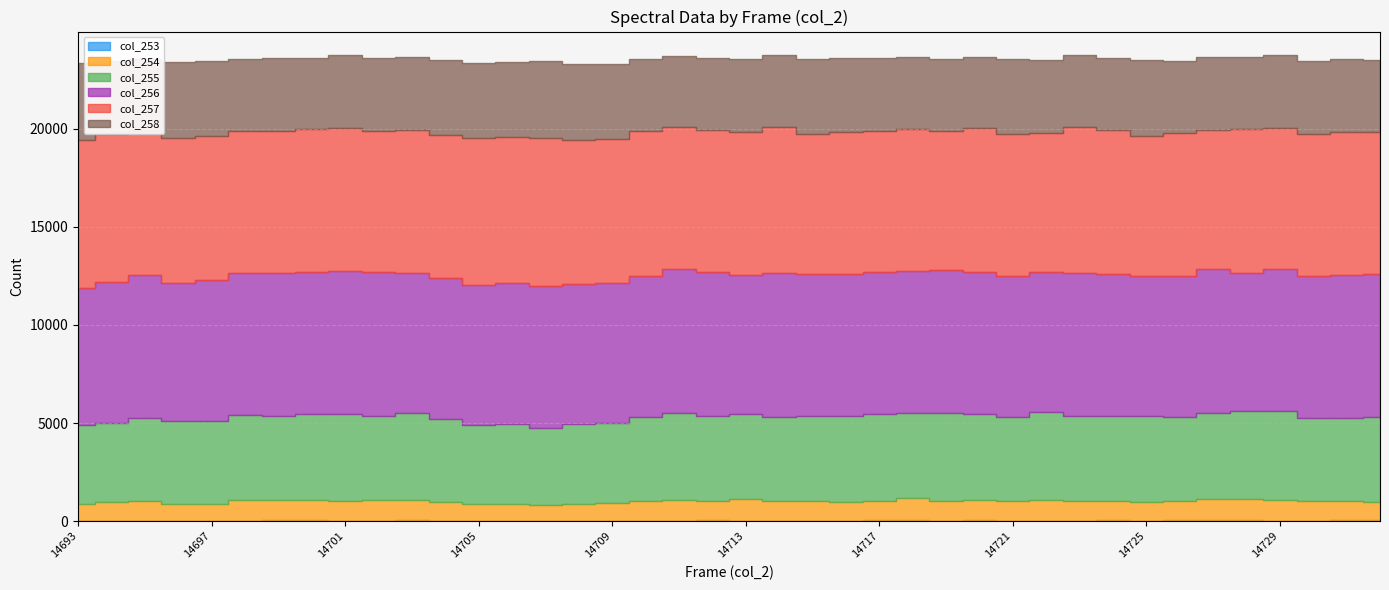

Where is col_256 nearest to the value 7168?

14703